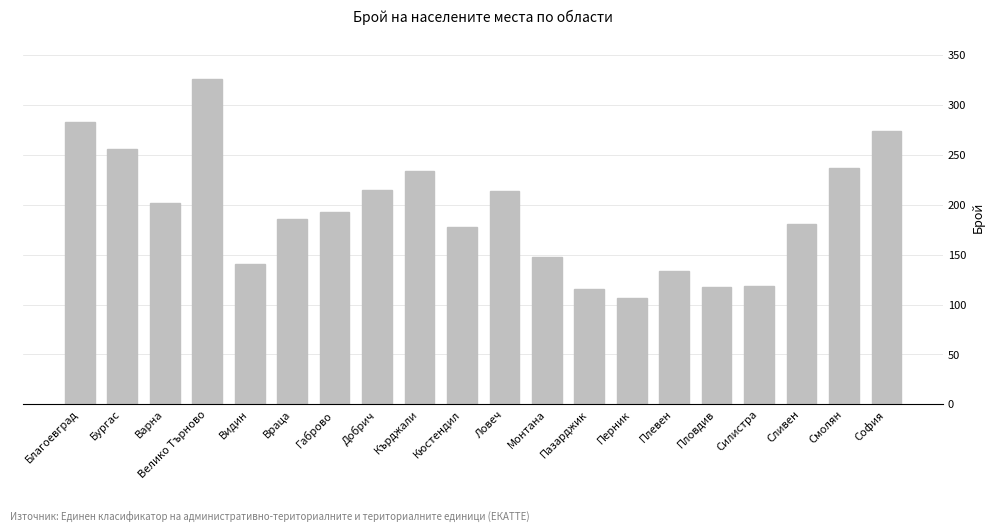

What value does the data have at Габрово?

193